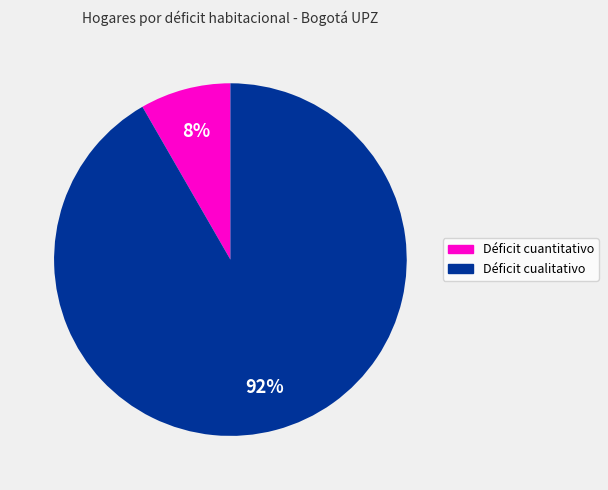

How many segments does this pie chart have?

2